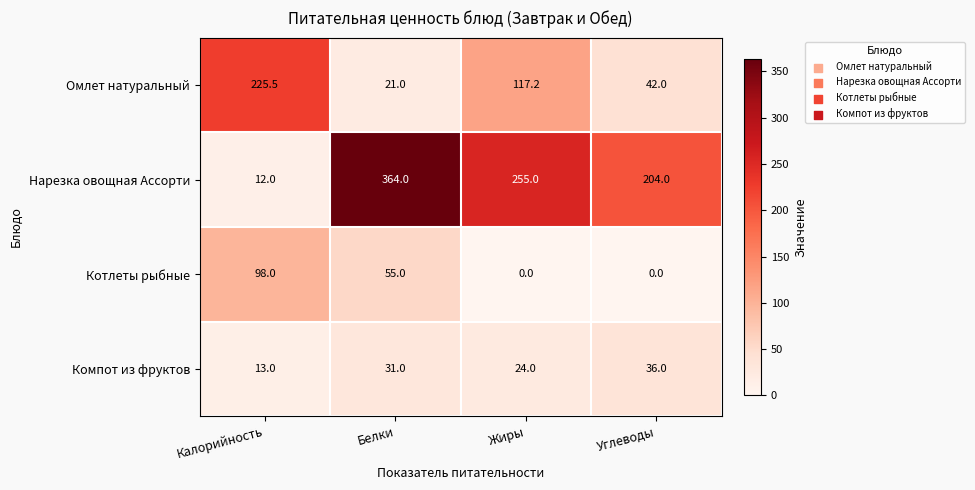

True or false: Омлет натуральный has a value of 208.1 at Жиры.

False